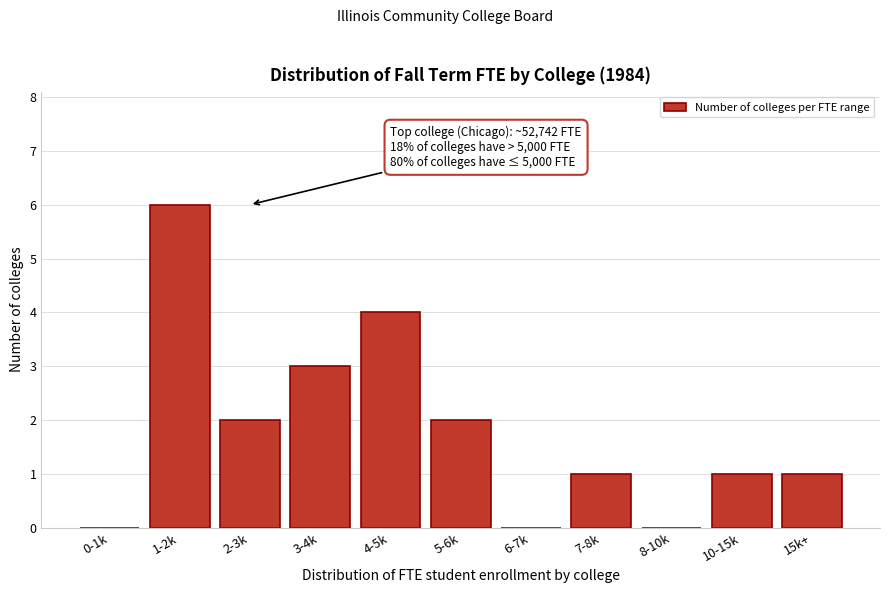

Reading left to right, list all the values displayed in this chart.

0-1k=0	1-2k=6	2-3k=2	3-4k=3	4-5k=4	5-6k=2	6-7k=0	7-8k=1	8-10k=0	10-15k=1	15k+=1